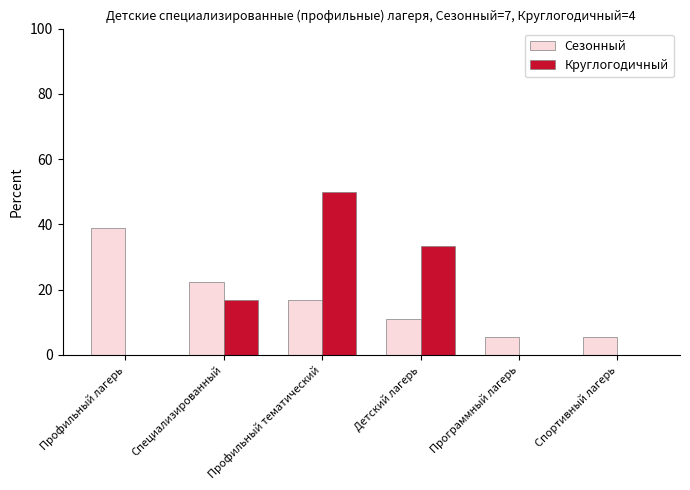

Are the bars grouped side by side (vs. stacked)?

Yes